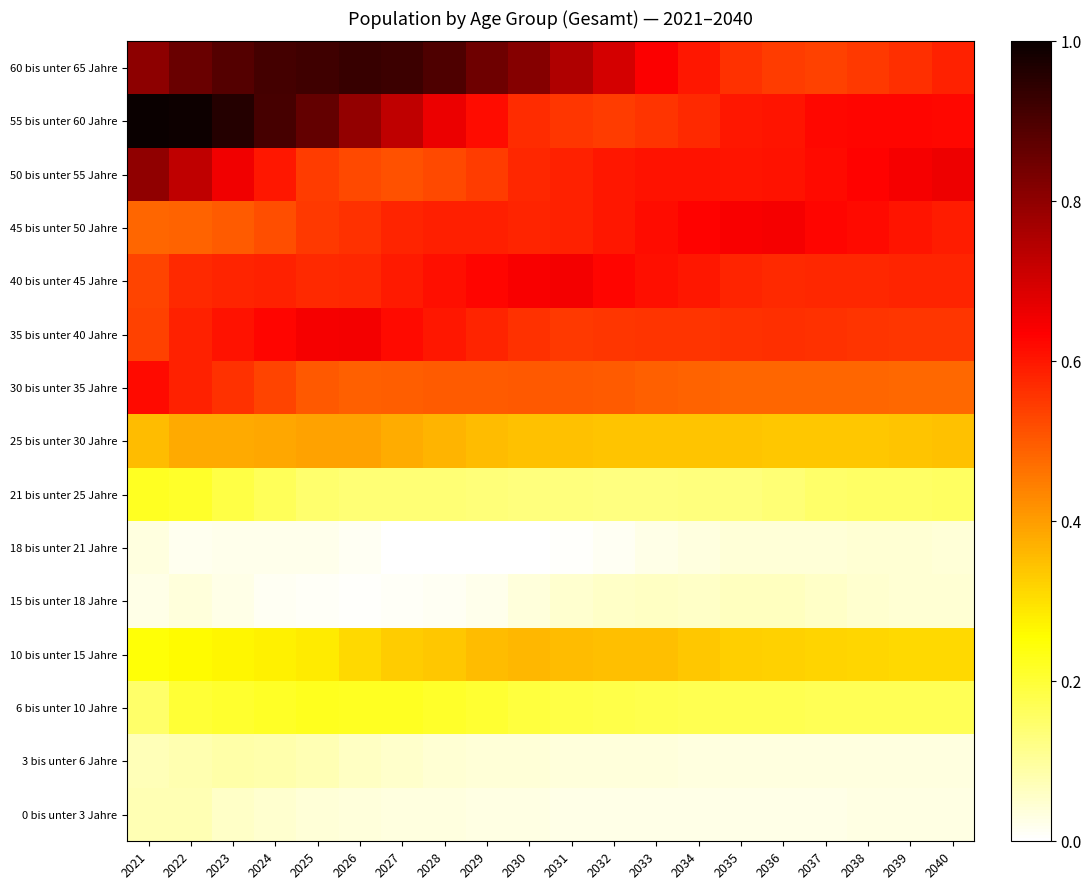

At which category is the sum across all series the highest?

2022